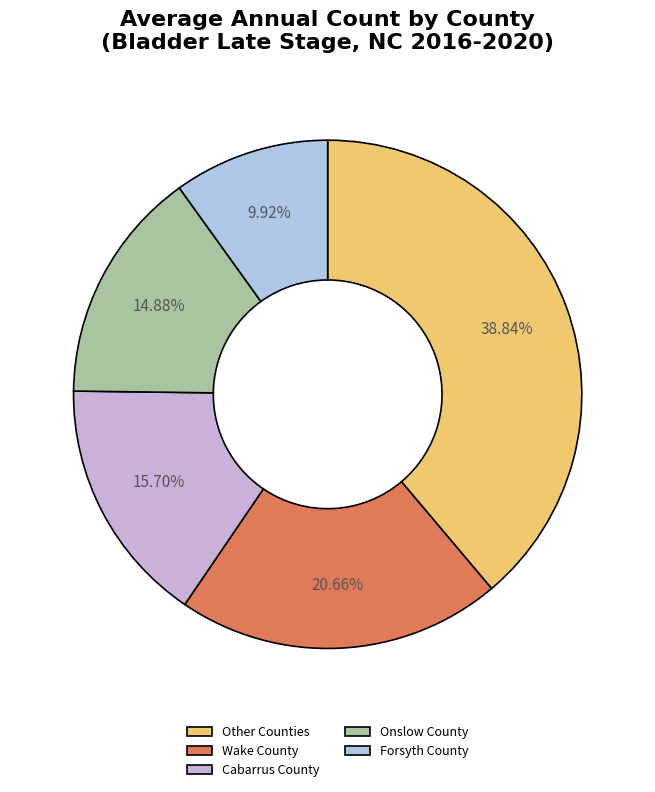

How many segments does this pie chart have?

5